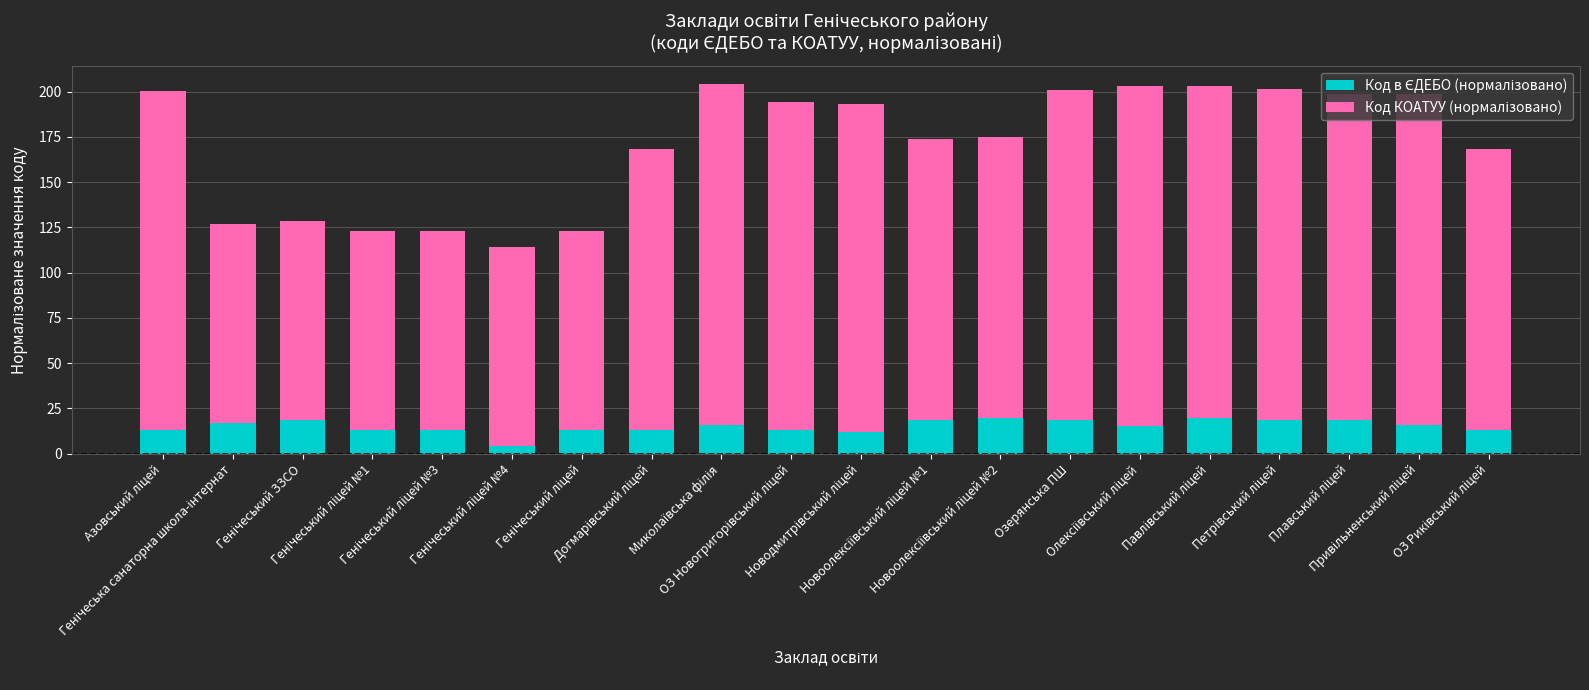

What position from the right is Новоолексіївський ліцей №1?

9